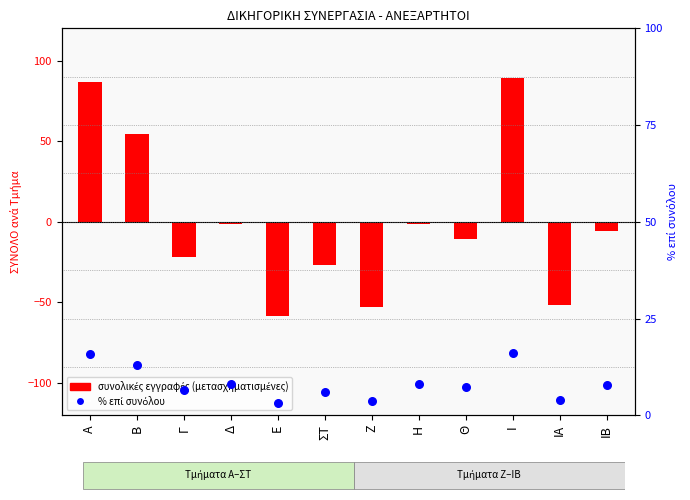

Which series has the widest spread of Y values?

συνολικές εγγραφές (μετασχηματισμένες)